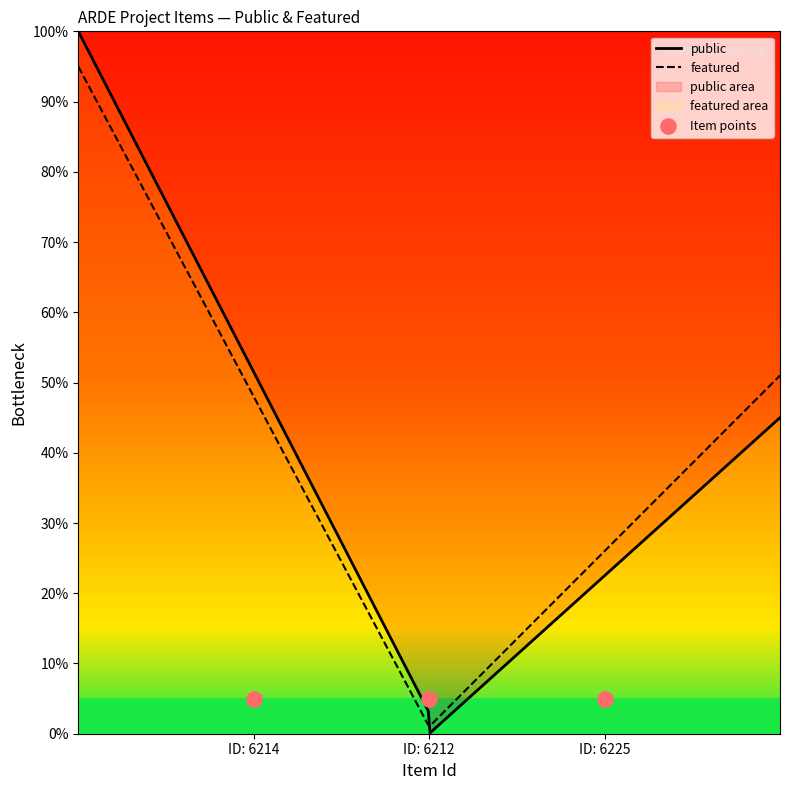

Which series contains the highest Y value?

public